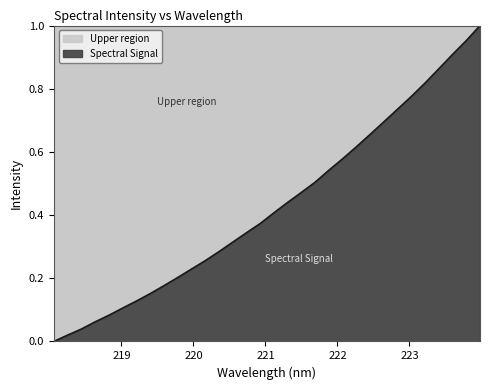

Reading right to left, list all the values displayed in this chart.

1.0	1.0	0.9	0.9	0.8	0.8	0.7	0.7	0.7	0.6	0.6	0.5	0.5	0.5	0.4	0.4	0.4	0.3	0.3	0.3	0.3	0.2	0.2	0.2	0.2	0.1	0.1	0.1	0.1	0.0	0.0	0.0